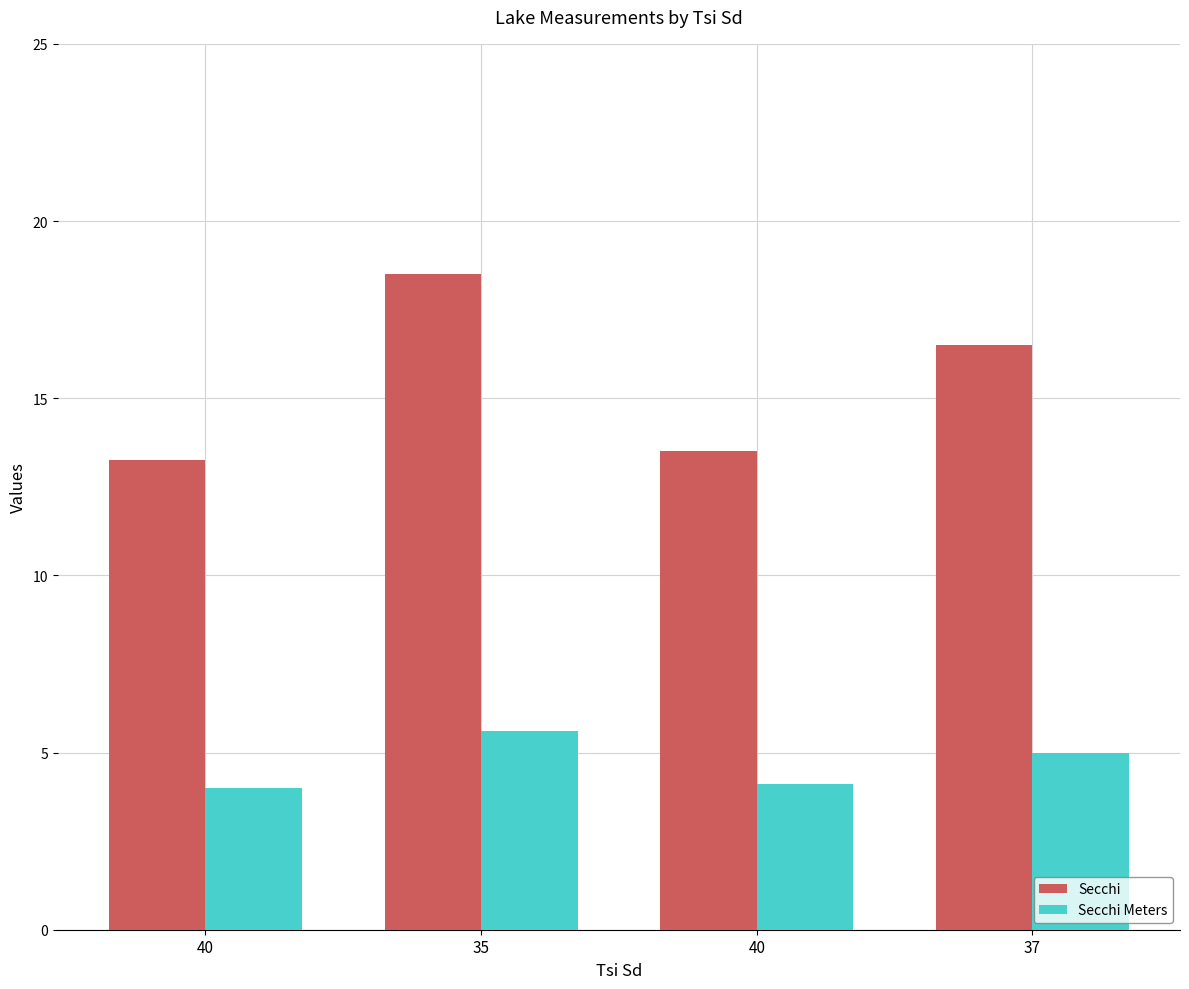

What is the label of the 1st bar from the right?

37